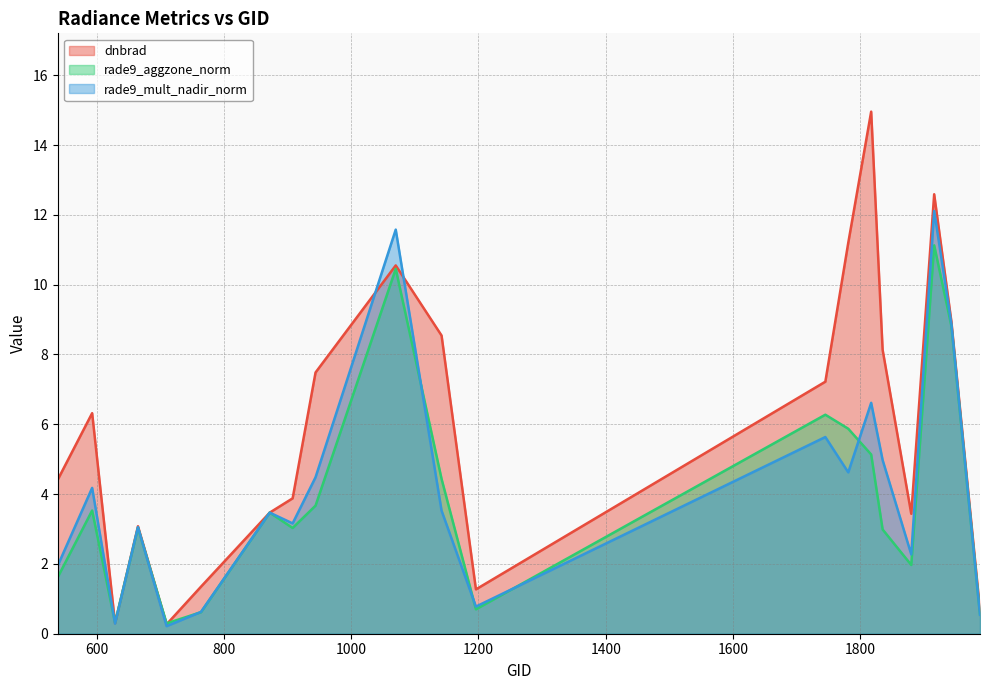

The rade9_aggzone_norm series shows 2.8 at 1142. True or false?

False